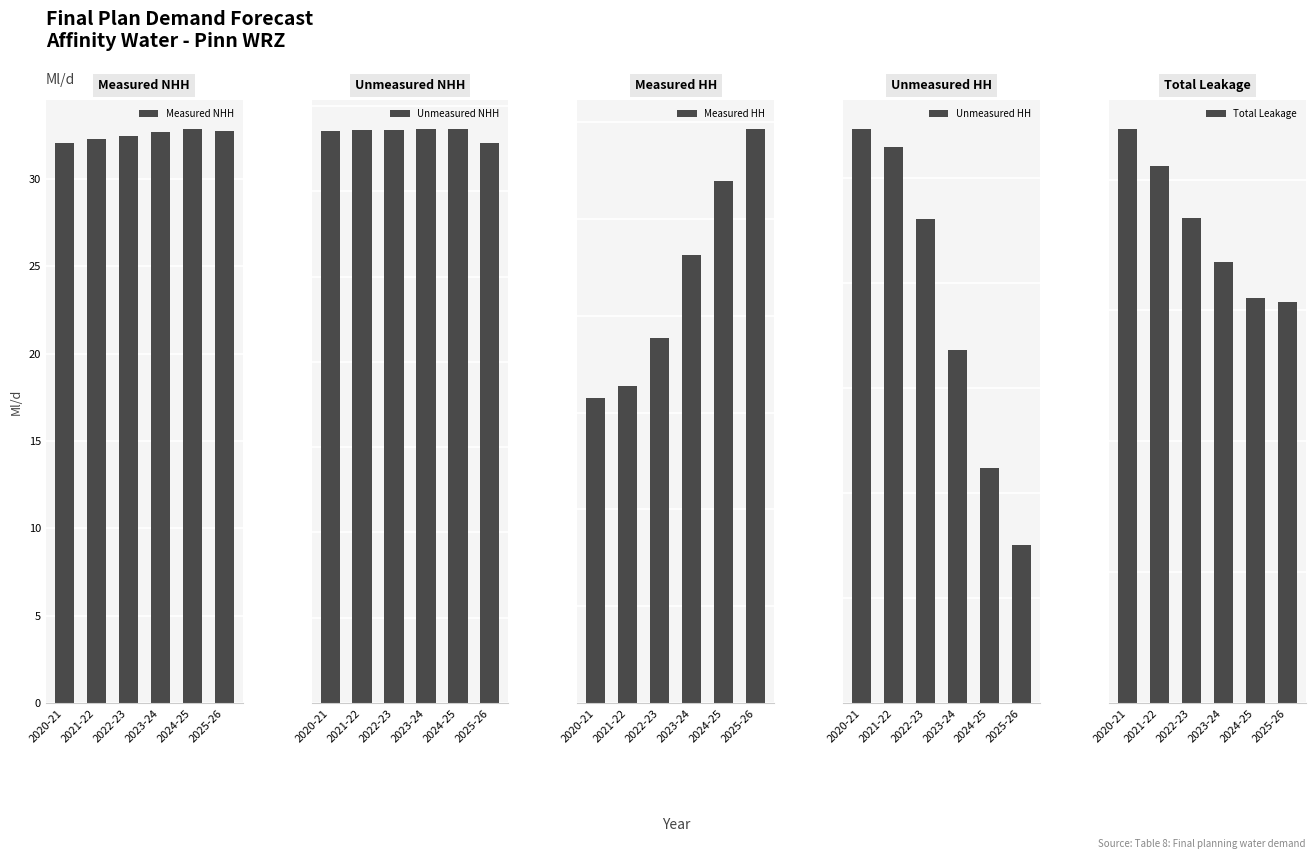

Reading left to right, list all the values displayed in this chart.

Measured NHH: 2020-21=32.1	2021-22=32.3	2022-23=32.5	2023-24=32.7	2024-25=32.9	2025-26=32.8
Unmeasured NHH: 2020-21=3.4	2021-22=3.4	2022-23=3.4	2023-24=3.4	2024-25=3.4	2025-26=3.3
Measured HH: 2020-21=63.1	2021-22=65.5	2022-23=75.5	2023-24=92.5	2024-25=108.0	2025-26=118.7
Unmeasured HH: 2020-21=109.5	2021-22=106.1	2022-23=92.2	2023-24=67.3	2024-25=44.8	2025-26=30.2
Total Leakage: 2020-21=43.9	2021-22=41.0	2022-23=37.0	2023-24=33.7	2024-25=31.0	2025-26=30.6